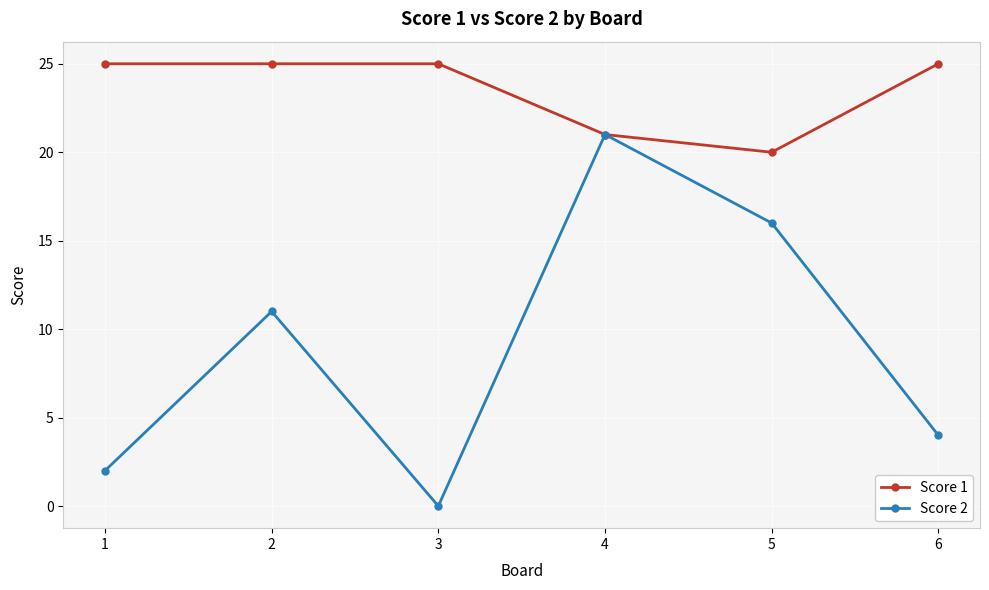

Rank the series by their average value, from lowest to highest.

Score 2, Score 1